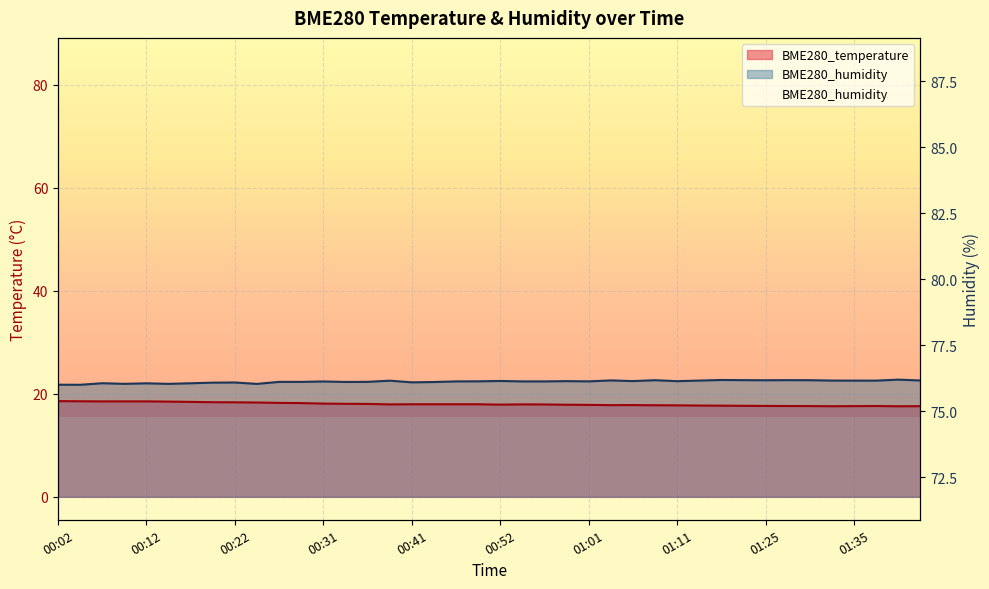

At which label is BME280_temperature closest to 18?

00:41